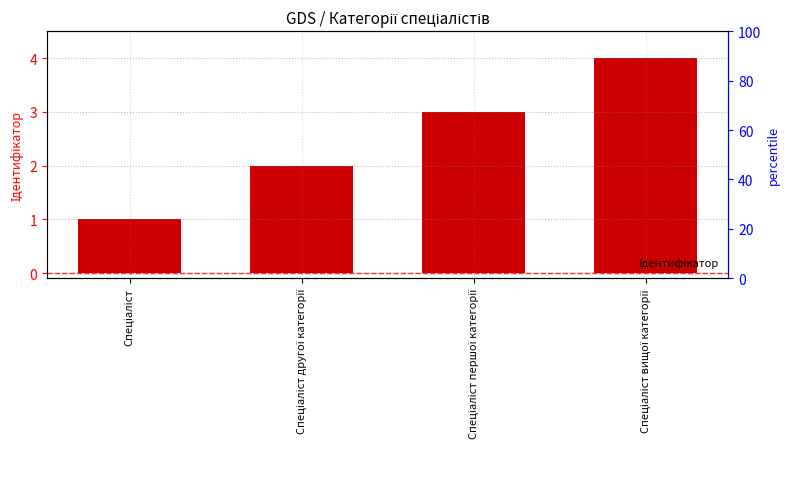

What is the difference between the maximum and second lowest values?

2